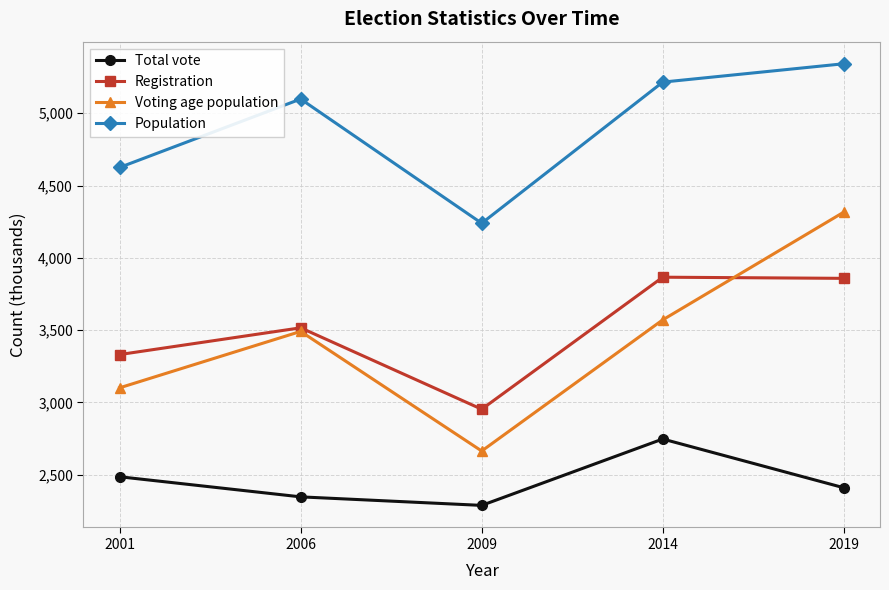

True or false: Total vote and Population cross at least once.

False